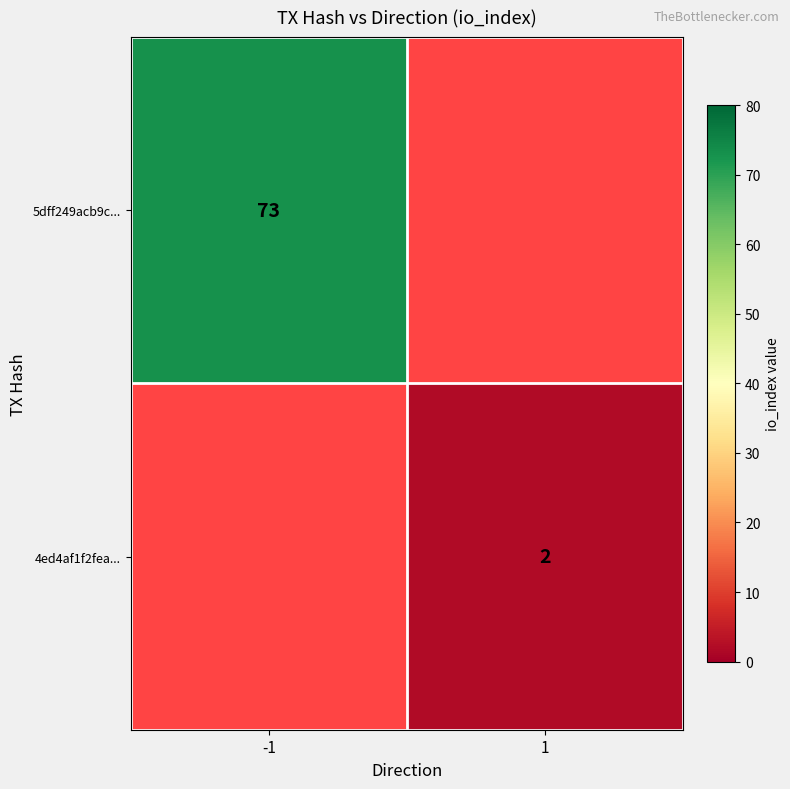

What is the minimum value shown in the chart?

2.0